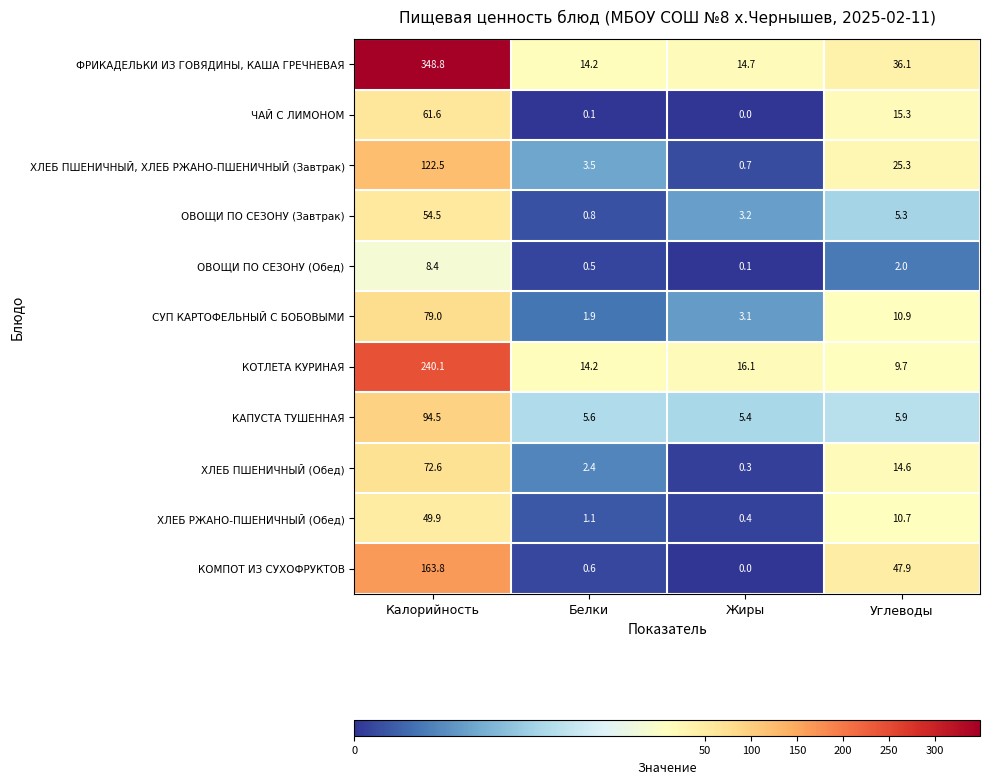

Is it true that КАПУСТА ТУШЕННАЯ equals 9.6 at Жиры?

False